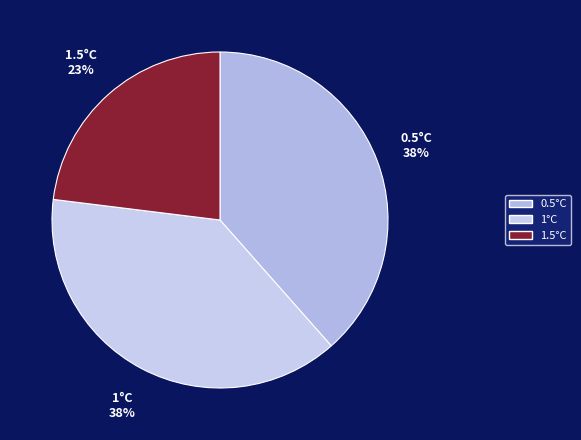

Does 1.5°C account for over 50% of the chart?

No